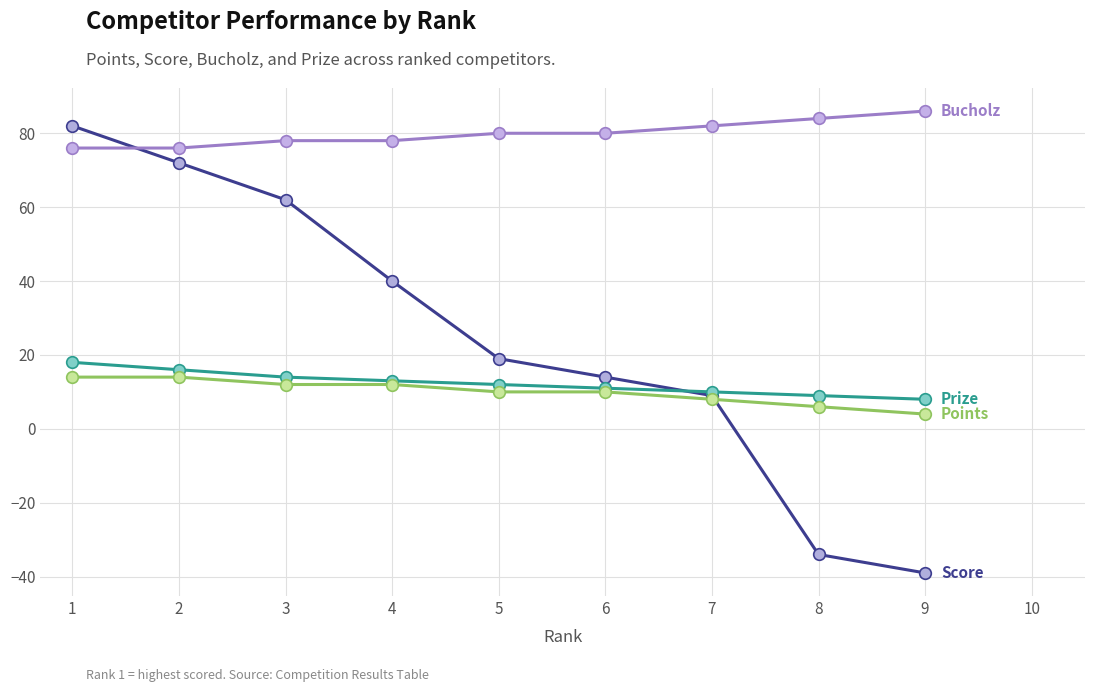

What is the spread (max minus min) of values at 1?

68